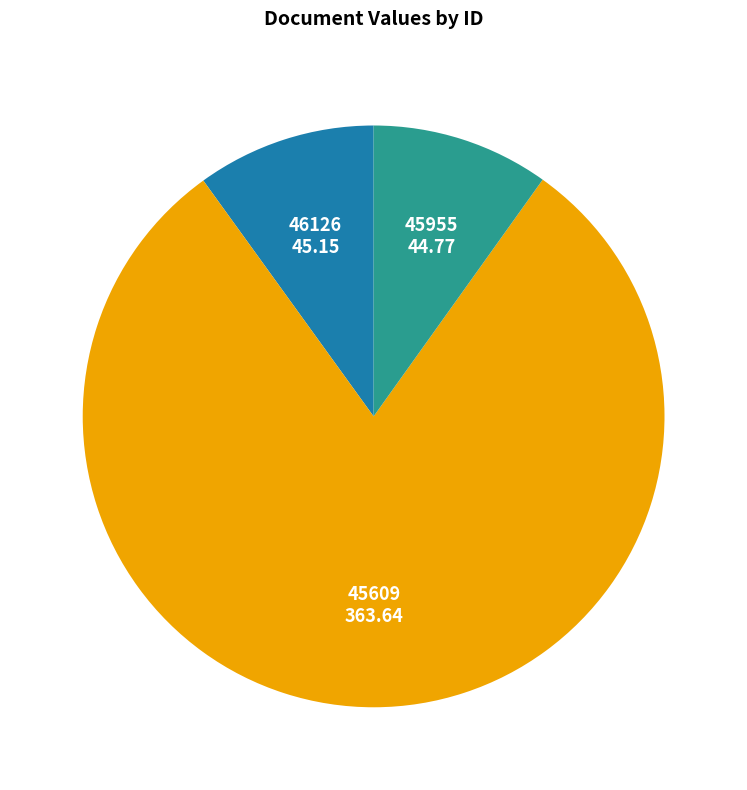

The 45955 slice represents 25% of the pie. True or false?

False